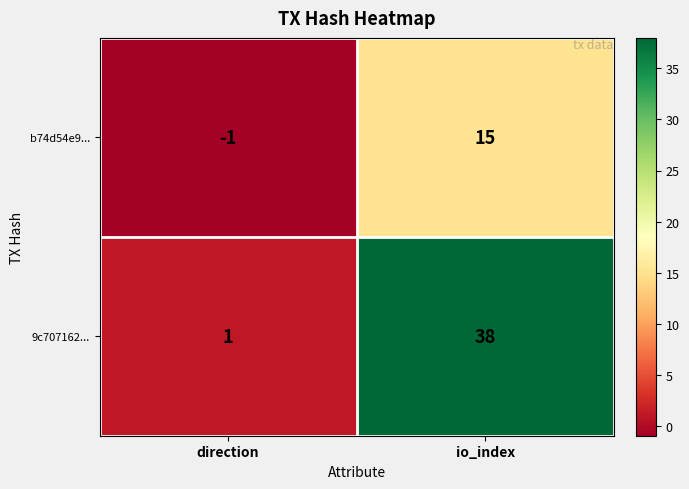

At which category is the sum across all series the highest?

io_index